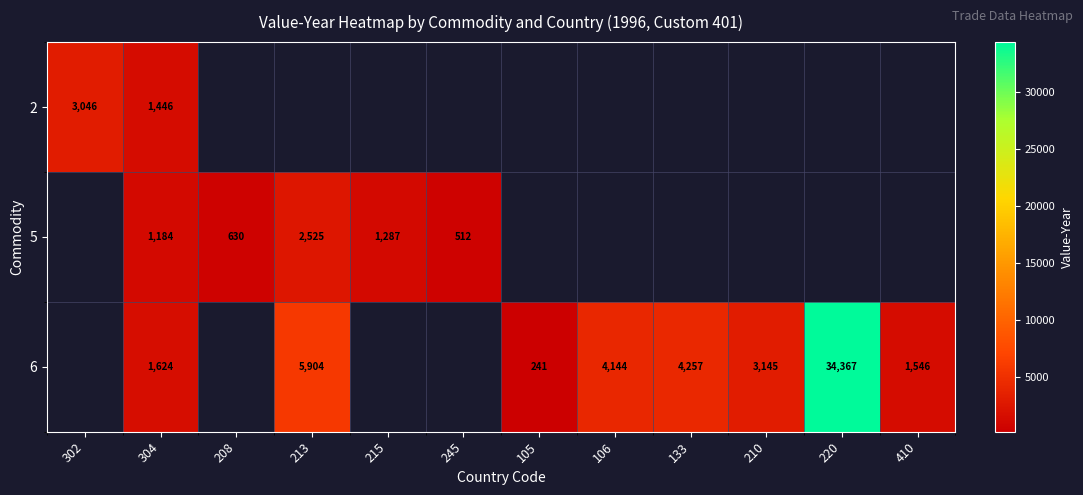

How many distinct data groups are displayed?

3